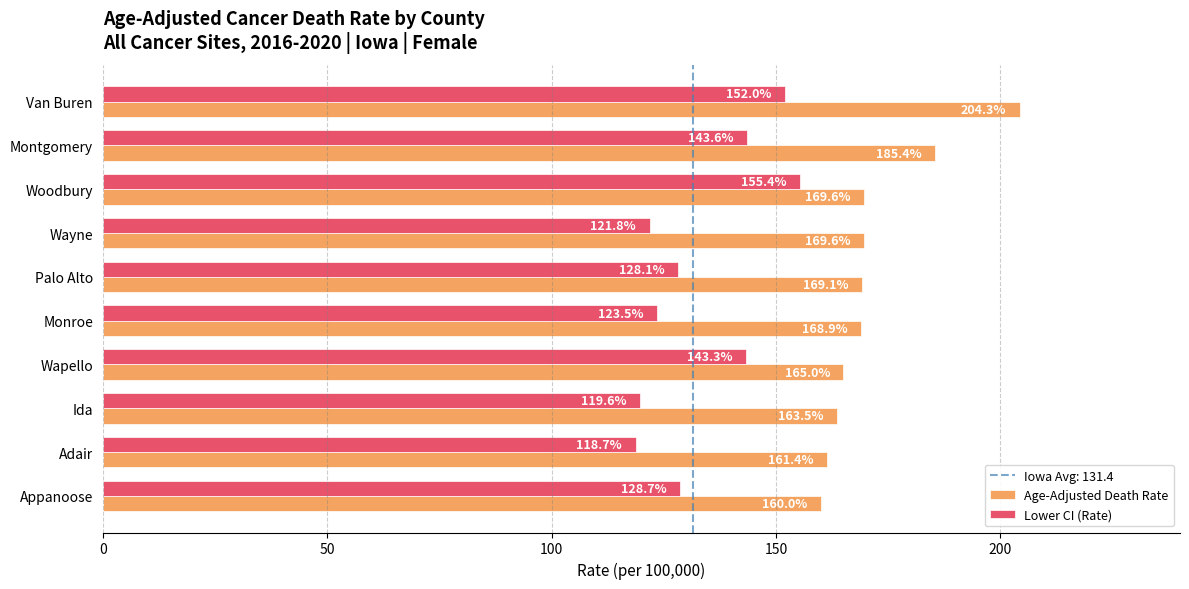

Is it true that Lower CI (Rate) equals 123.5 at Monroe?

True